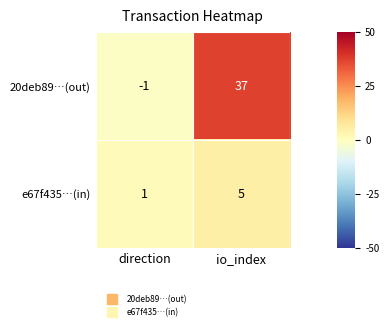

True or false: 20deb89…(out) has a value of -1 at direction.

True